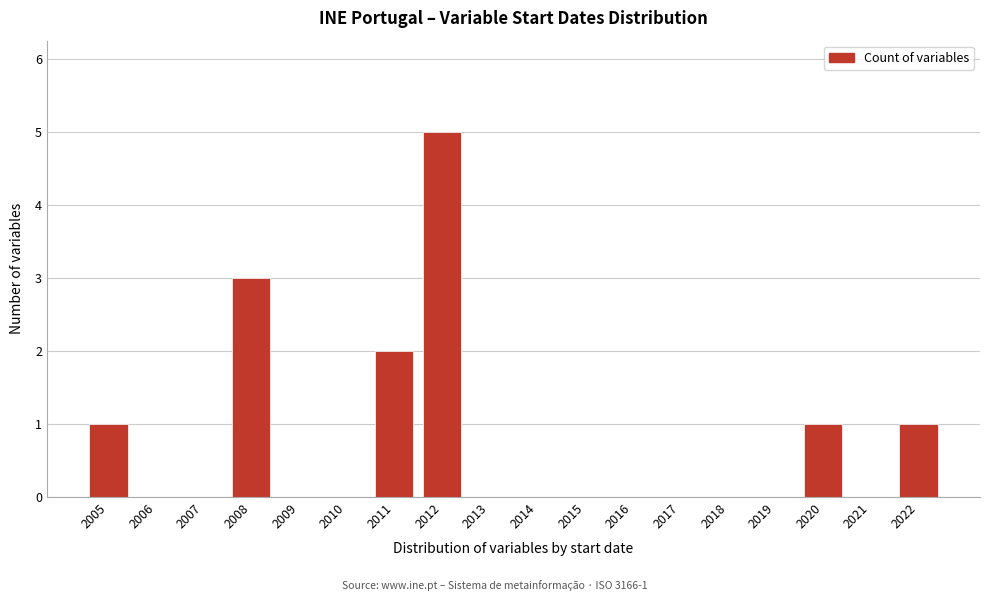

Reading left to right, what are all the values shown in this chart?

2005=1	2006=0	2007=0	2008=3	2009=0	2010=0	2011=2	2012=5	2013=0	2014=0	2015=0	2016=0	2017=0	2018=0	2019=0	2020=1	2021=0	2022=1